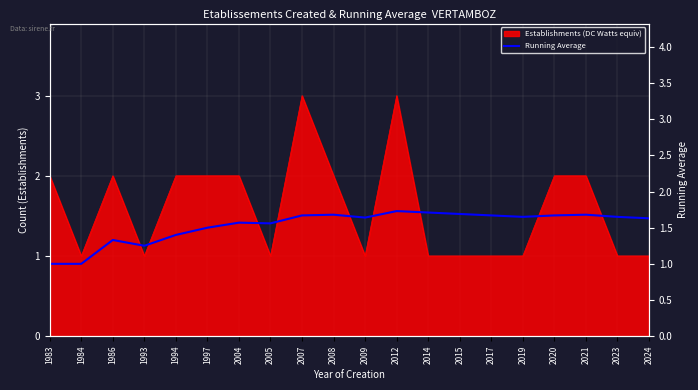

What is the difference between the maximum and minimum values?

0.7